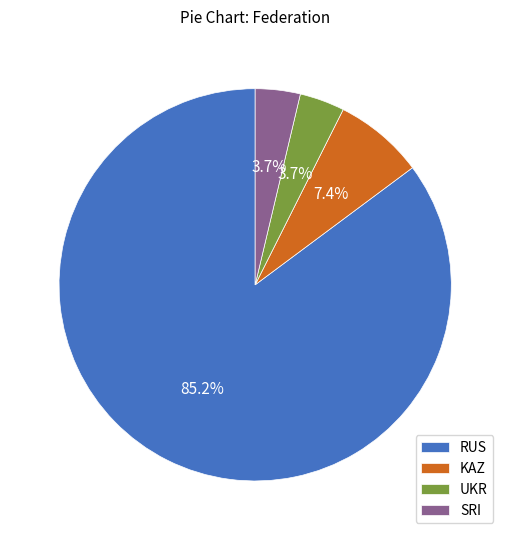

What is the total percentage of KAZ and SRI?

11.1%